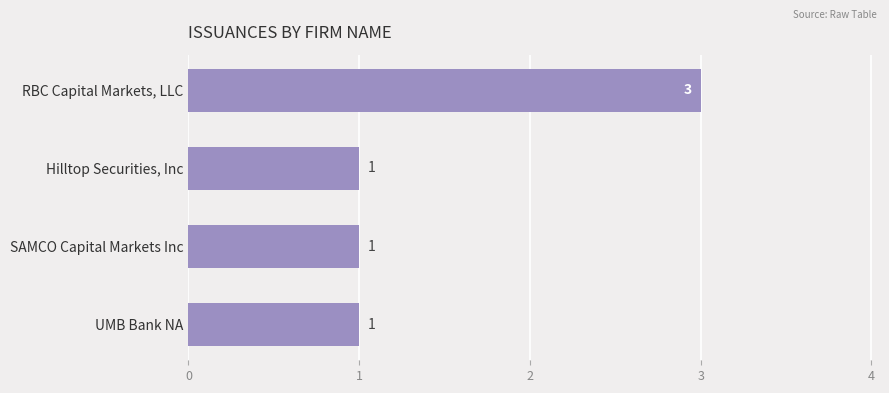

What is the maximum value shown in the chart?

3